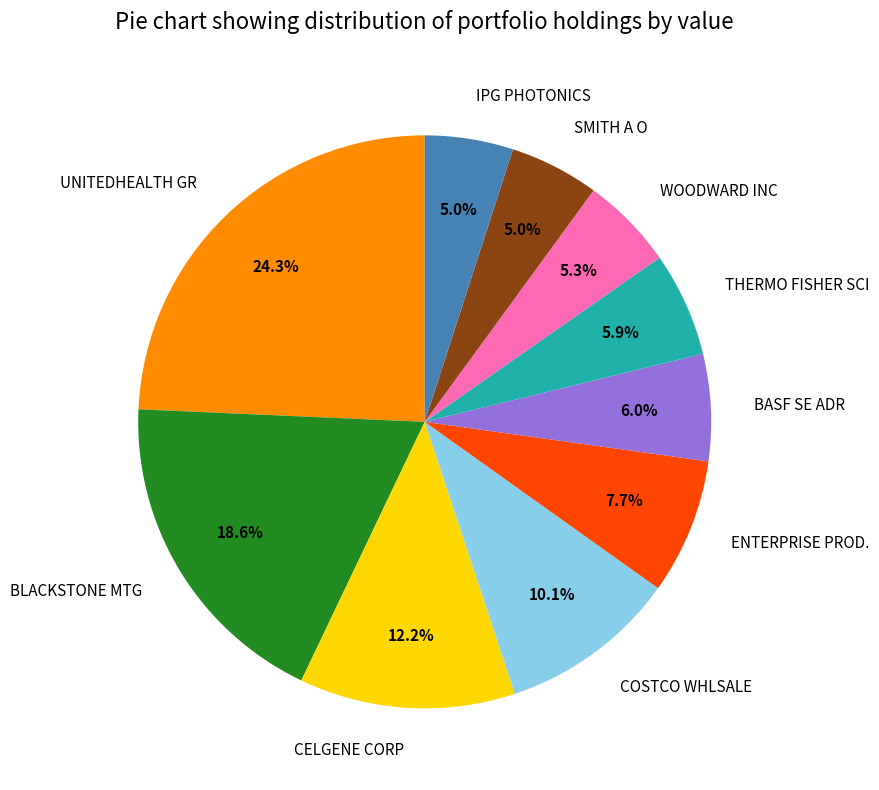

Combined, do CELGENE CORP and UNITEDHEALTH GR account for over 50%?

No